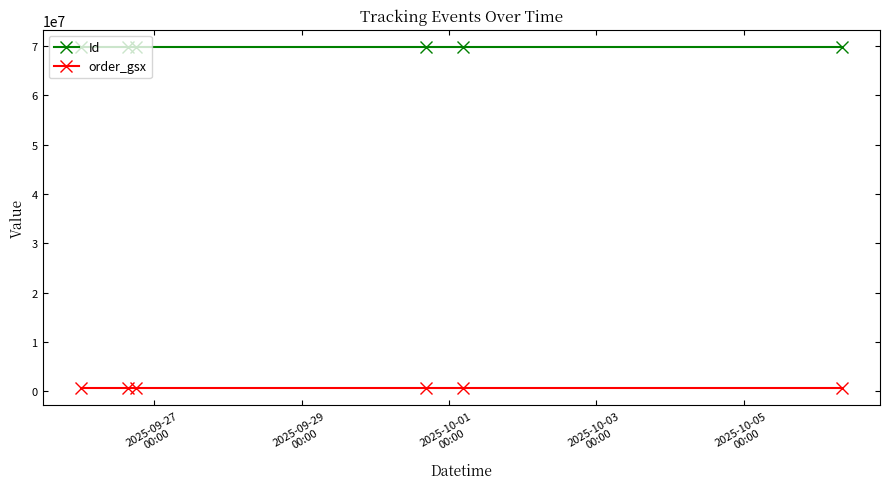

Is this an area chart (filled region under the line)?

No